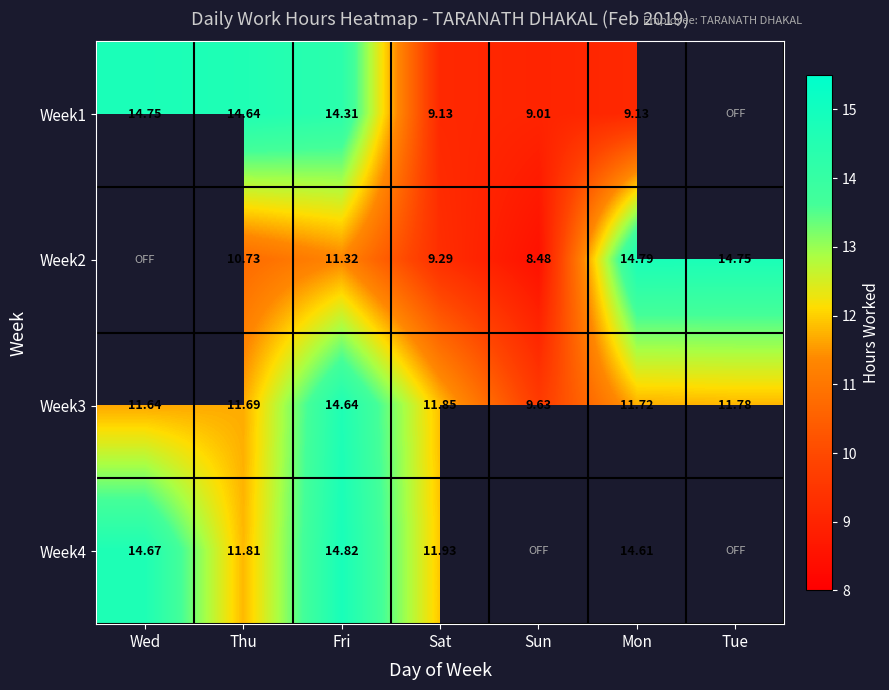

What is the sum of all Week3 values?

83.0